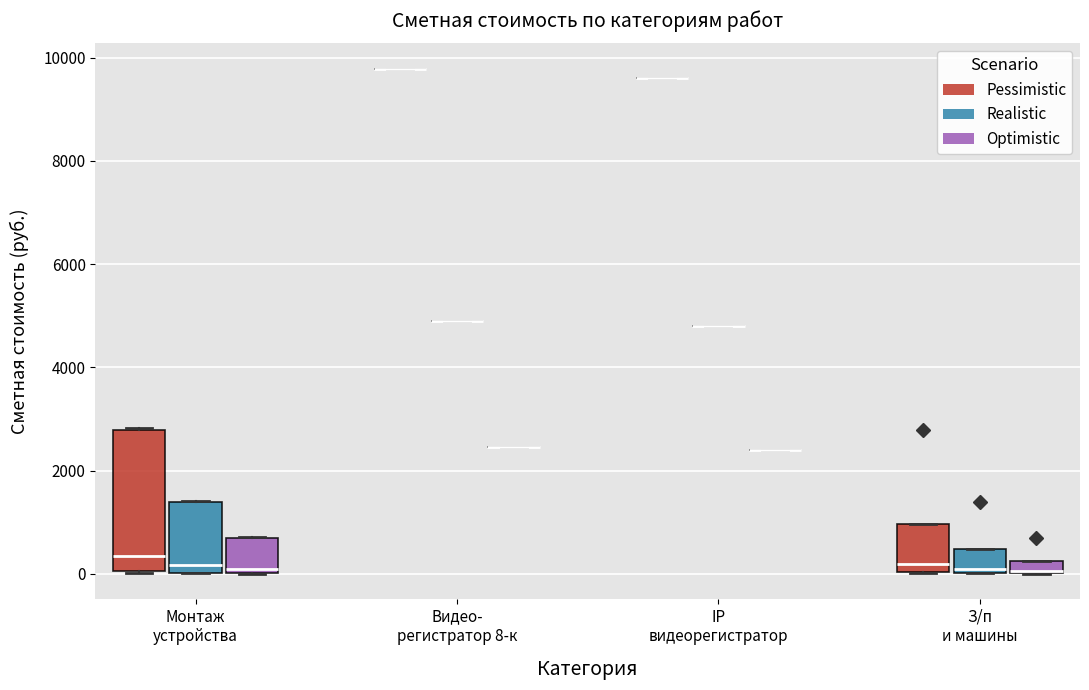

Comparing the boxes themselves (not the whiskers), which one is the tallest?

Монтаж устройства (Pessimistic)